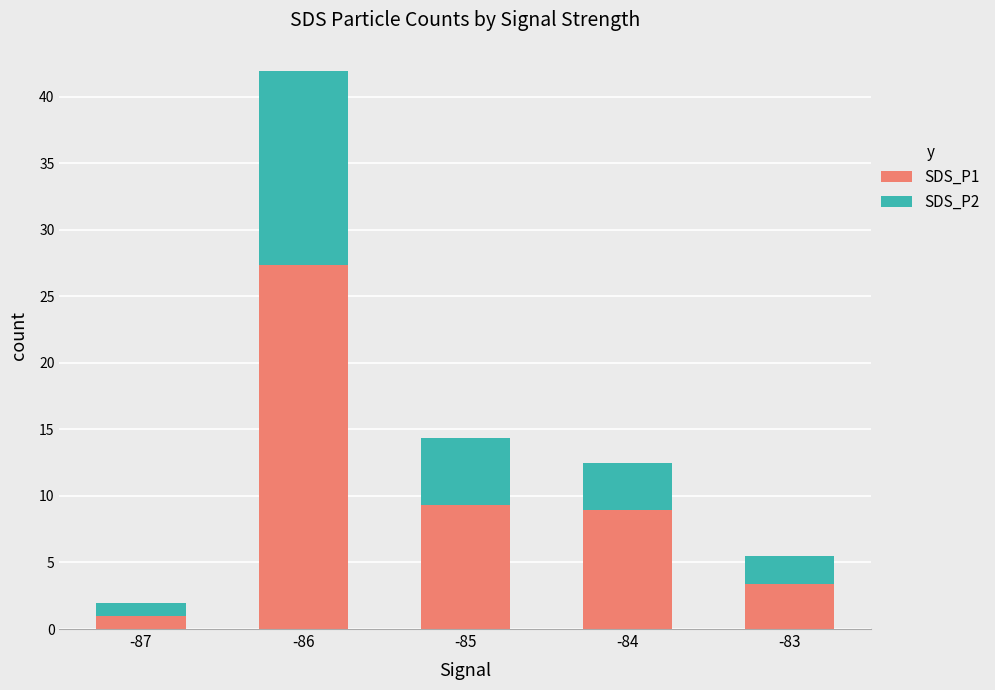

What is the total value across all series at -85?

14.4